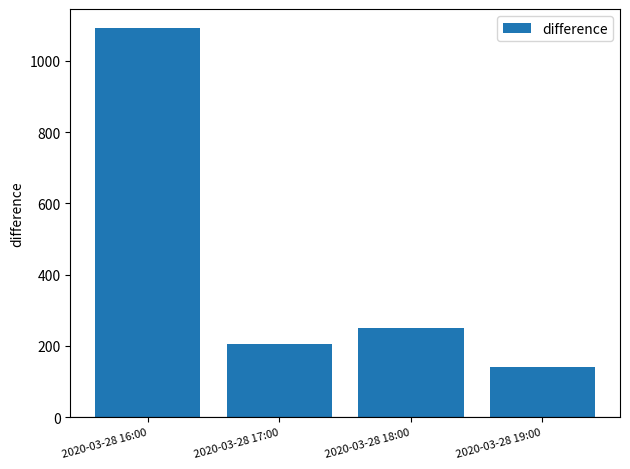

The chart shows a value of 205 at 2020-03-28 17:00. True or false?

True